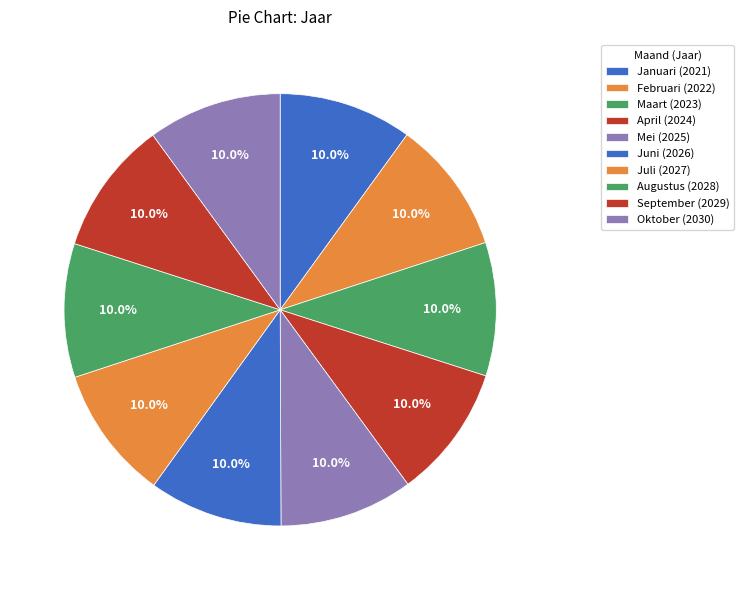

How many slices are in this pie chart?

10